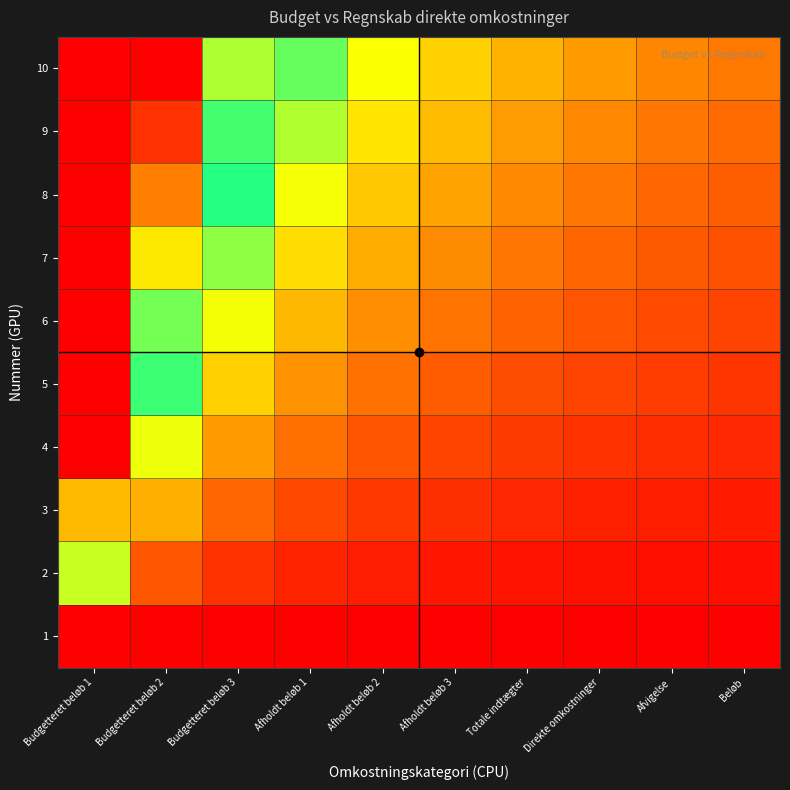

Reading right to left, transcribe all the data shown in this chart.

1: Beløb=0.0	Afvigelse=0.0	Direkte omkostninger=0.0	Totale indtægter=0.0	Afholdt beløb 3=0.0	Afholdt beløb 2=0.0	Afholdt beløb 1=0.0	Budgetteret beløb 3=0.0	Budgetteret beløb 2=0.0	Budgetteret beløb 1=0.0
2: Beløb=0.0	Afvigelse=0.0	Direkte omkostninger=0.0	Totale indtægter=0.0	Afholdt beløb 3=0.0	Afholdt beløb 2=0.0	Afholdt beløb 1=0.0	Budgetteret beløb 3=0.1	Budgetteret beløb 2=0.1	Budgetteret beløb 1=0.4
3: Beløb=0.0	Afvigelse=0.0	Direkte omkostninger=0.0	Totale indtægter=0.1	Afholdt beløb 3=0.1	Afholdt beløb 2=0.1	Afholdt beløb 1=0.1	Budgetteret beløb 3=0.1	Budgetteret beløb 2=0.2	Budgetteret beløb 1=0.7
4: Beløb=0.1	Afvigelse=0.1	Direkte omkostninger=0.1	Totale indtægter=0.1	Afholdt beløb 3=0.1	Afholdt beløb 2=0.1	Afholdt beløb 1=0.1	Budgetteret beløb 3=0.2	Budgetteret beløb 2=0.3	Budgetteret beløb 1=1.0
5: Beløb=0.1	Afvigelse=0.1	Direkte omkostninger=0.1	Totale indtægter=0.1	Afholdt beløb 3=0.1	Afholdt beløb 2=0.1	Afholdt beløb 1=0.2	Budgetteret beløb 3=0.3	Budgetteret beløb 2=0.5	Budgetteret beløb 1=1.0
6: Beløb=0.1	Afvigelse=0.1	Direkte omkostninger=0.1	Totale indtægter=0.1	Afholdt beløb 3=0.2	Afholdt beløb 2=0.2	Afholdt beløb 1=0.2	Budgetteret beløb 3=0.3	Budgetteret beløb 2=0.6	Budgetteret beløb 1=1.0
7: Beløb=0.1	Afvigelse=0.1	Direkte omkostninger=0.1	Totale indtægter=0.2	Afholdt beløb 3=0.2	Afholdt beløb 2=0.2	Afholdt beløb 1=0.3	Budgetteret beløb 3=0.4	Budgetteret beløb 2=0.7	Budgetteret beløb 1=1.0
8: Beløb=0.1	Afvigelse=0.1	Direkte omkostninger=0.2	Totale indtægter=0.2	Afholdt beløb 3=0.2	Afholdt beløb 2=0.3	Afholdt beløb 1=0.3	Budgetteret beløb 3=0.5	Budgetteret beløb 2=0.8	Budgetteret beløb 1=1.0
9: Beløb=0.1	Afvigelse=0.2	Direkte omkostninger=0.2	Totale indtægter=0.2	Afholdt beløb 3=0.2	Afholdt beløb 2=0.3	Afholdt beløb 1=0.4	Budgetteret beløb 3=0.5	Budgetteret beløb 2=0.9	Budgetteret beløb 1=1.0
10: Beløb=0.2	Afvigelse=0.2	Direkte omkostninger=0.2	Totale indtægter=0.2	Afholdt beløb 3=0.3	Afholdt beløb 2=0.3	Afholdt beløb 1=0.4	Budgetteret beløb 3=0.6	Budgetteret beløb 2=1.0	Budgetteret beløb 1=1.0